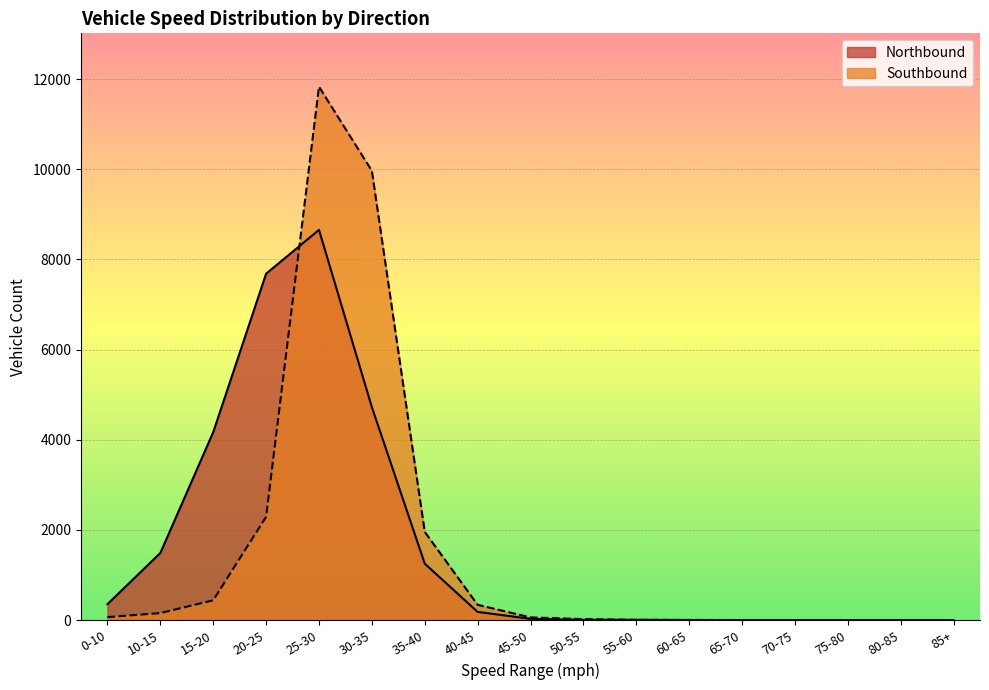

What is the spread (max minus min) of values at 35-40?

705